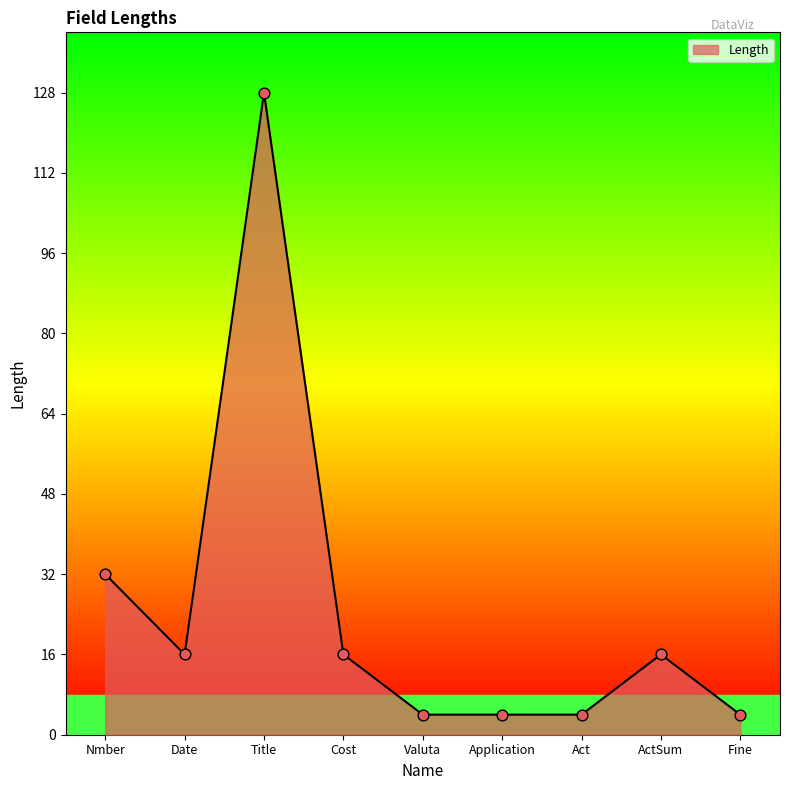

Between ActSum and Application, which is larger?

ActSum